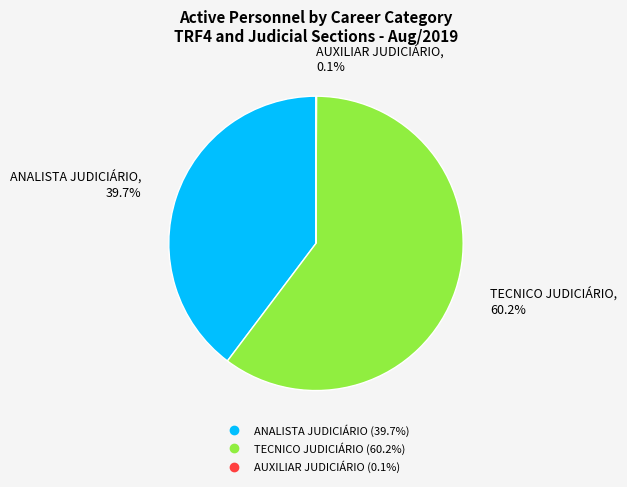

How much of the chart is everything except ANALISTA JUDICIÁRIO?

60.3%